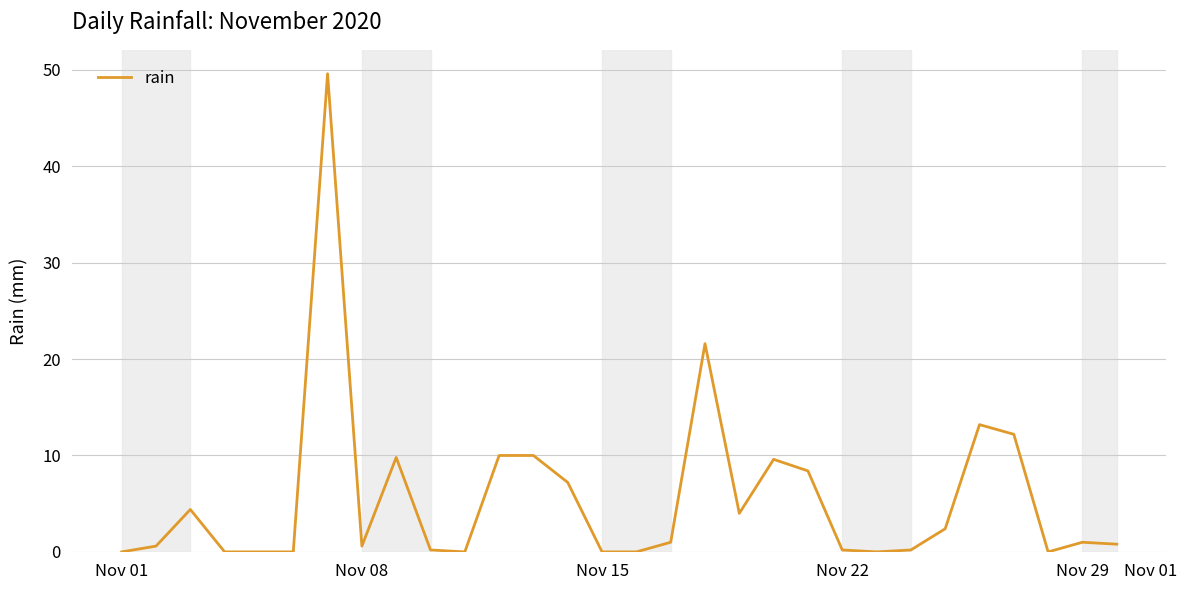

What is the maximum value shown in the chart?

49.6